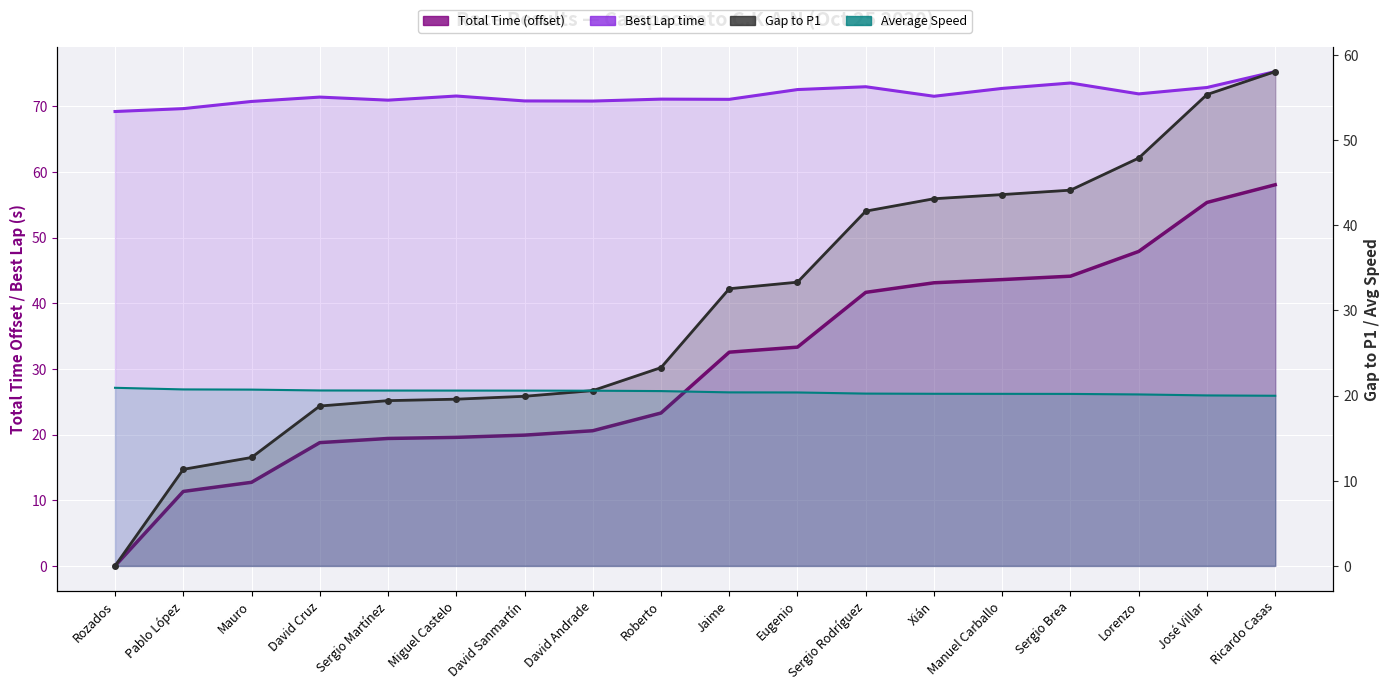

Reading right to left, list all the values displayed in this chart.

Total Time (offset): 58.0	55.3	47.9	44.1	43.6	43.1	41.7	33.3	32.5	23.3	20.6	19.9	19.6	19.4	18.8	12.7	11.3	0.0
Best Lap time: 75.3	72.9	71.9	73.5	72.7	71.5	73.0	72.5	71.1	71.1	70.8	70.8	71.6	70.9	71.4	70.7	69.6	69.2
Gap to P1: 58.0	55.3	47.9	44.1	43.6	43.1	41.7	33.3	32.5	23.3	20.6	19.9	19.6	19.4	18.8	12.7	11.3	0.0
Average Speed: 20.0	20.0	20.1	20.2	20.2	20.2	20.2	20.4	20.4	20.5	20.6	20.6	20.6	20.6	20.6	20.7	20.7	20.9